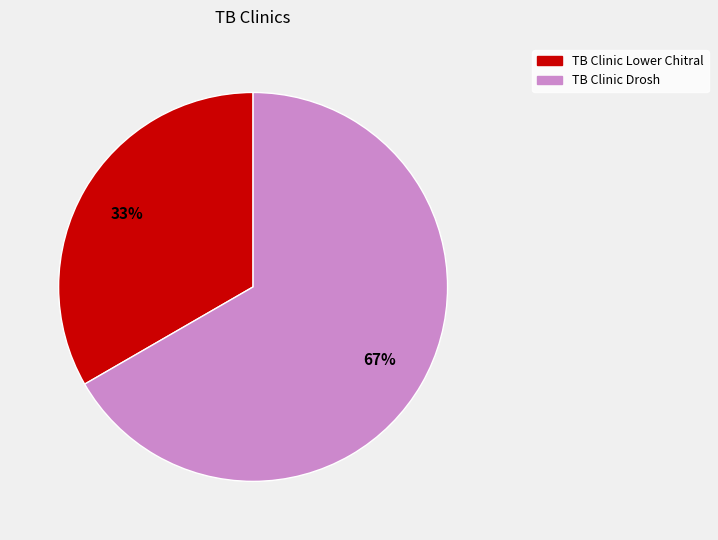

The TB Clinic Drosh slice represents 58% of the pie. True or false?

False